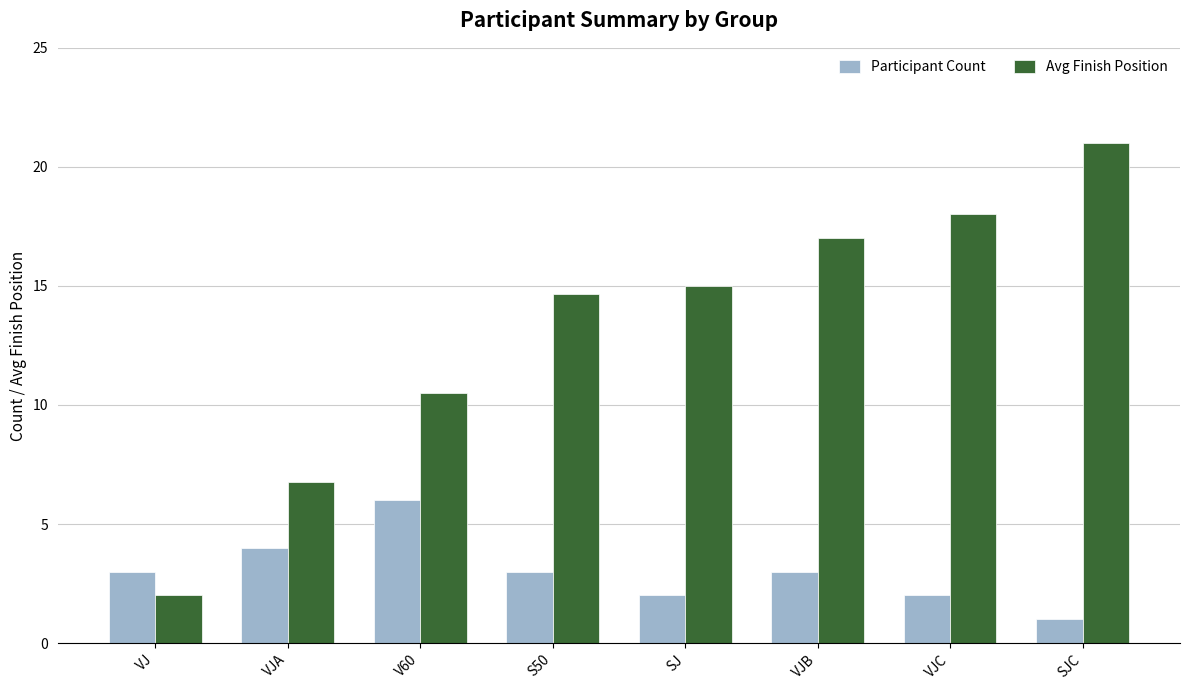

What is the approximate value of Avg Finish Position at VJ?

2.0